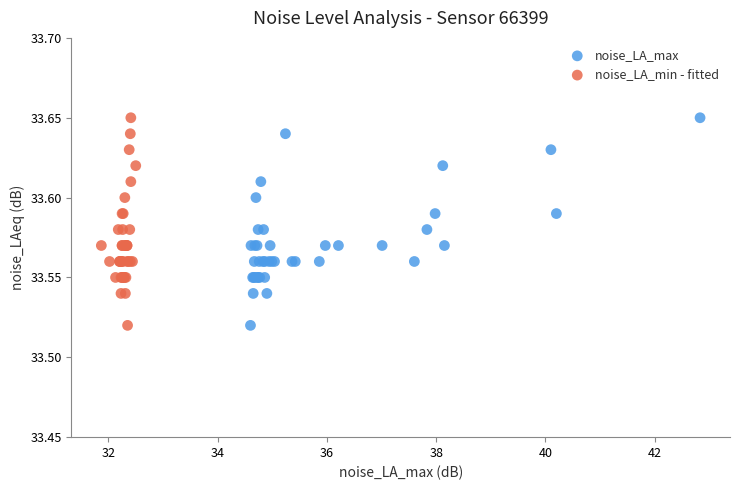

What are all the series names shown in the legend?

noise_LA_max, noise_LA_min - fitted